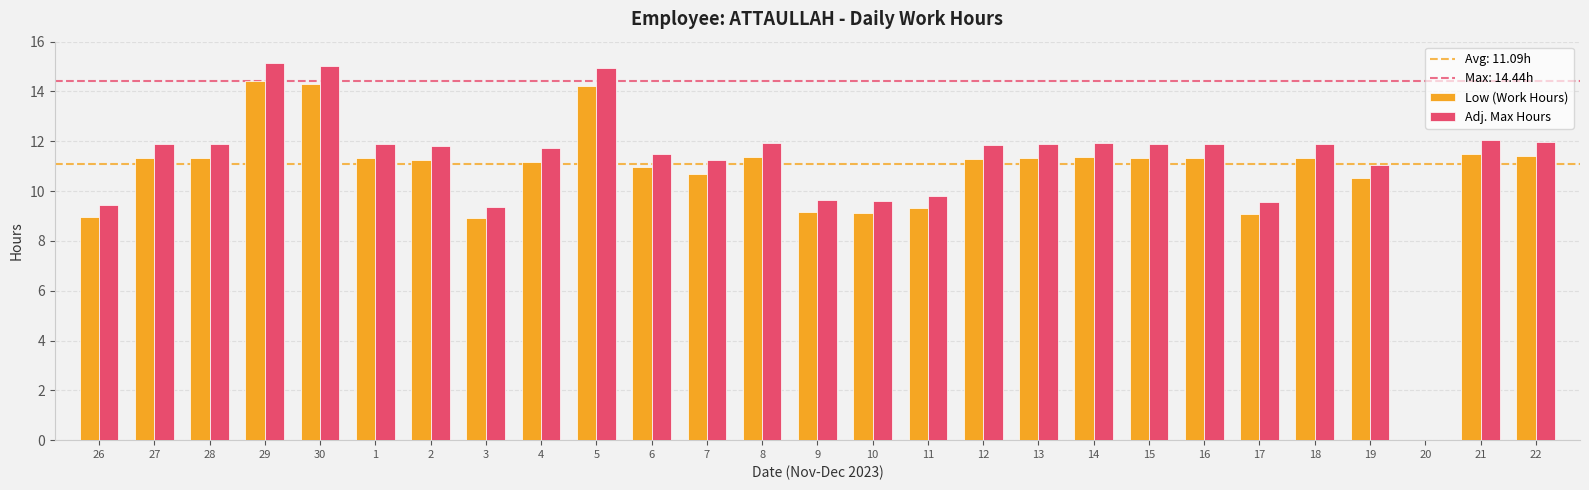

Are the bars grouped side by side (vs. stacked)?

Yes